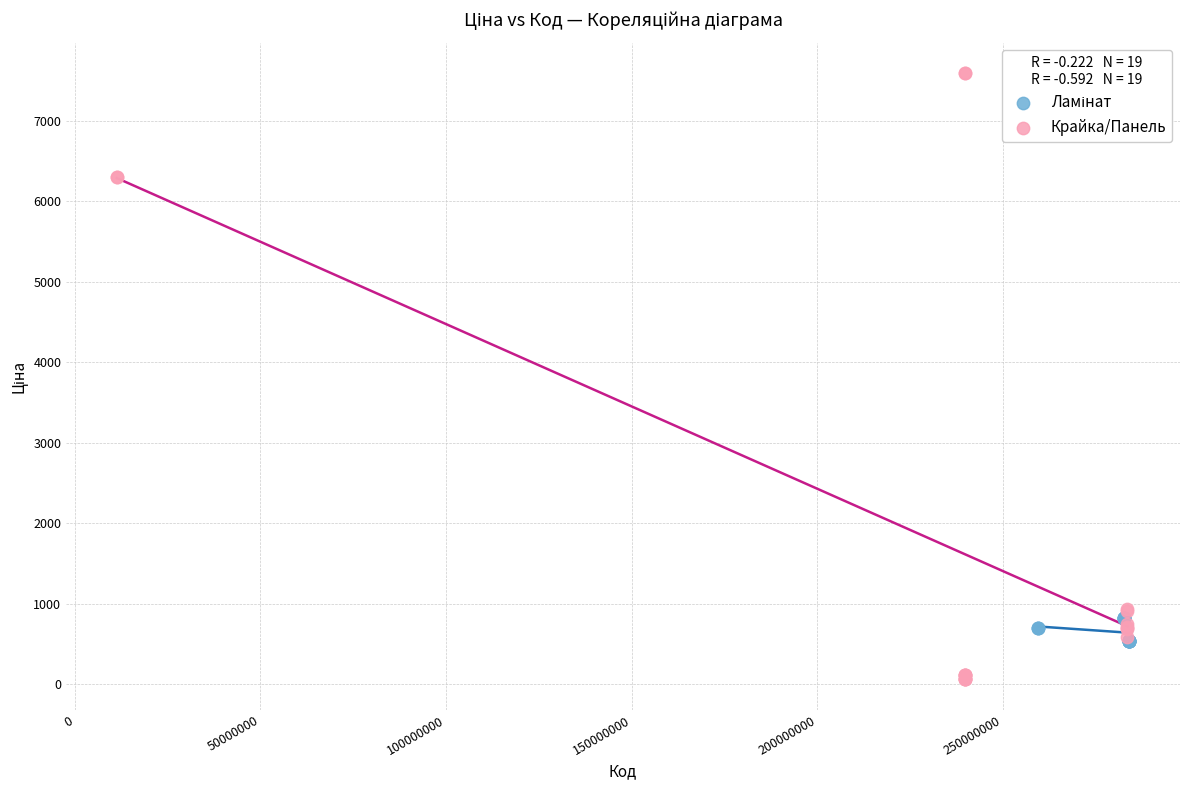

Which series has the largest Y range (max minus min)?

Крайка/Панель